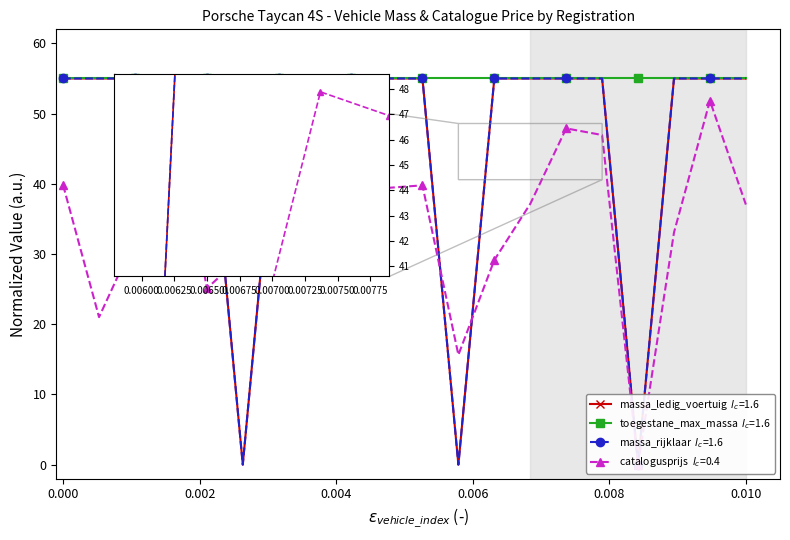

What is the spread (max minus min) of values at 10?

15.2